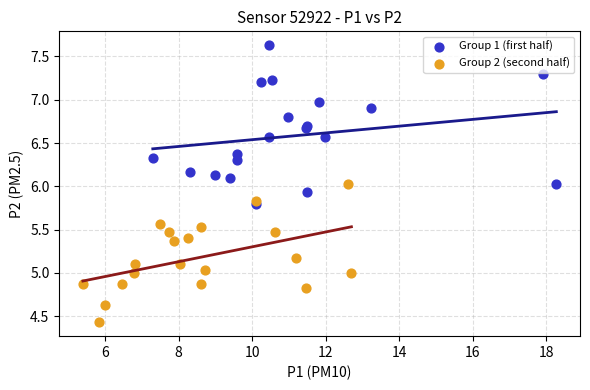

Which series has the largest Y range (max minus min)?

Group 1 (first half)